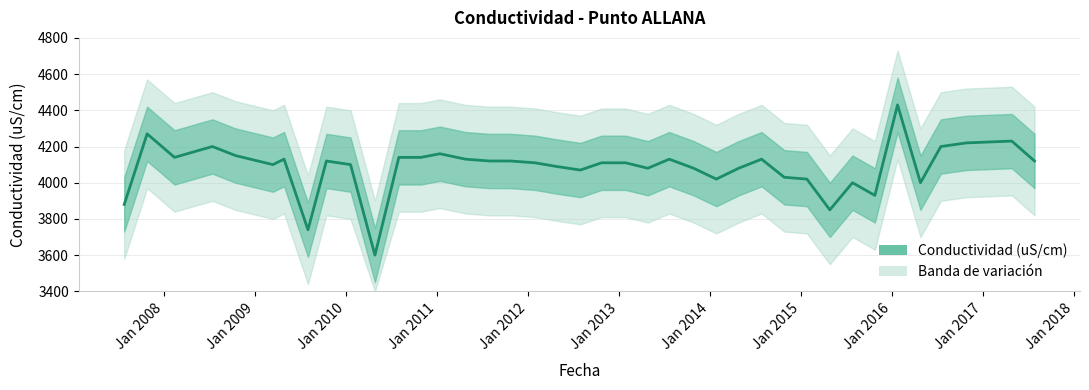

What is the difference between the maximum and minimum values?

830